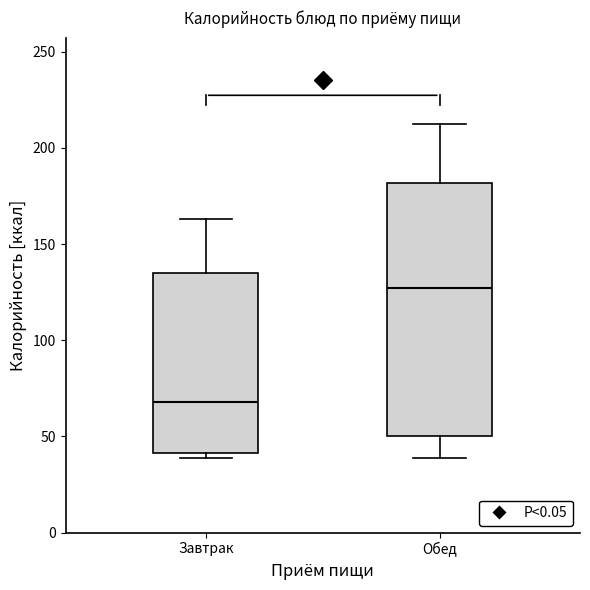

Reading left to right, transcribe this box plot: for each box, give where its median line is, the range the box spans, and where its two whiskers end, as read against the y-axis. The values are not printed on the chart, so give them approximately, as read against the axis.

Завтрак: median 70, box 40 to 135, whiskers 40 (just below the box's lower edge) to 165
Обед: median 125, box 50 to 180, whiskers 40 to 210